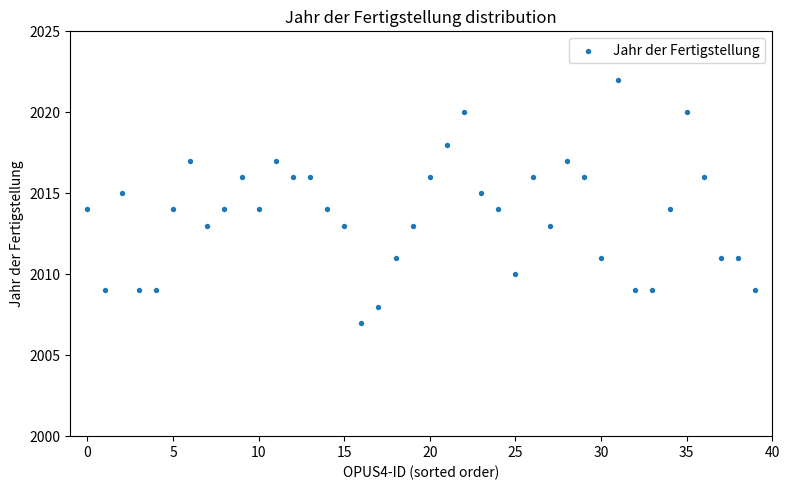

What is the range of Y values (max minus min)?

15